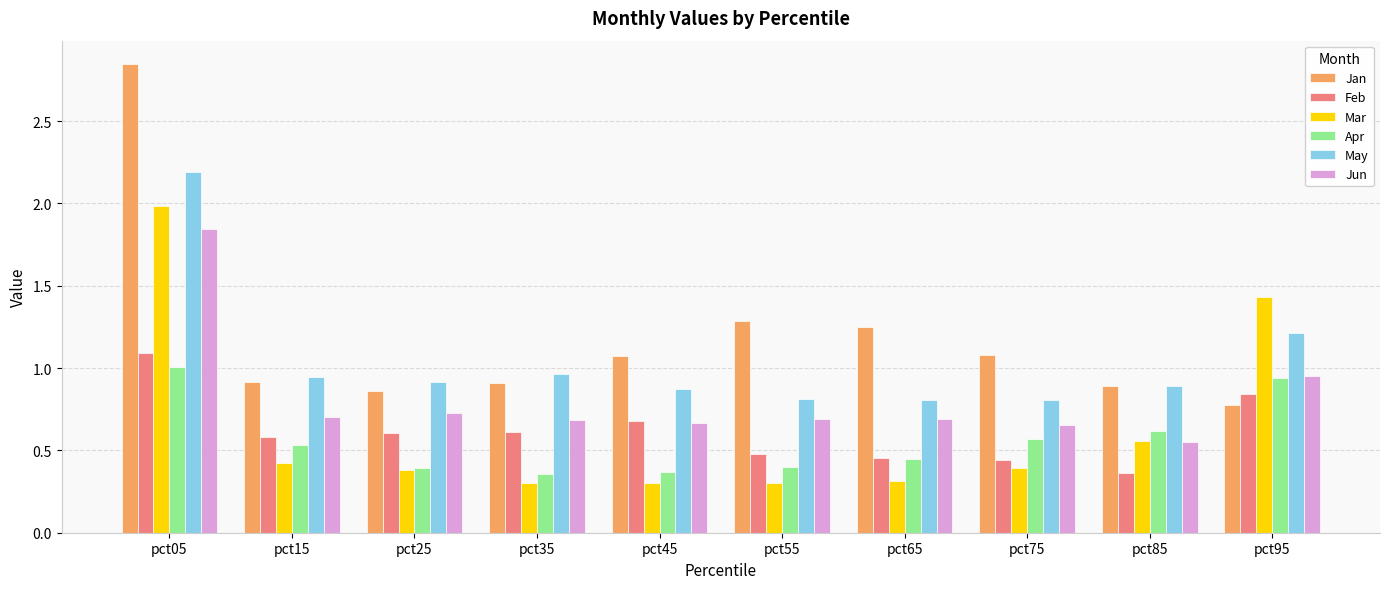

What is the sum of all Jun values?

8.2